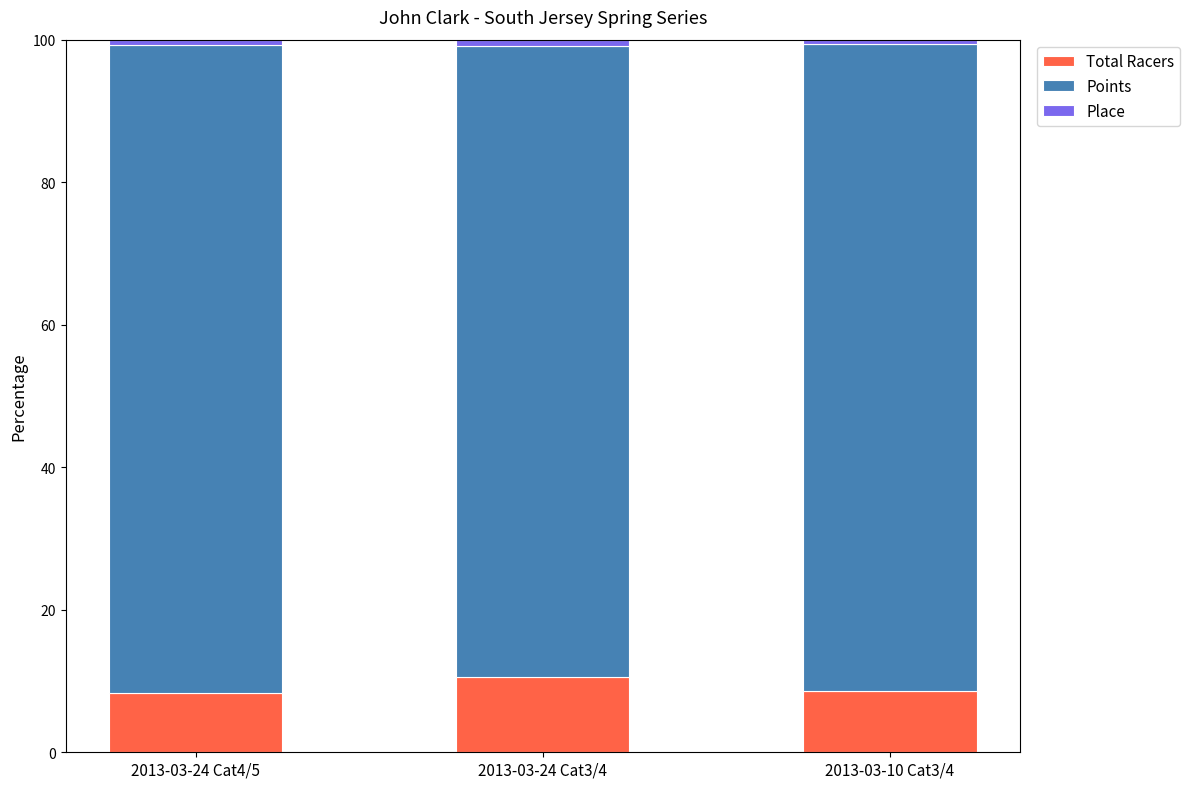

What is the highest value of the Total Racers series?

10.5